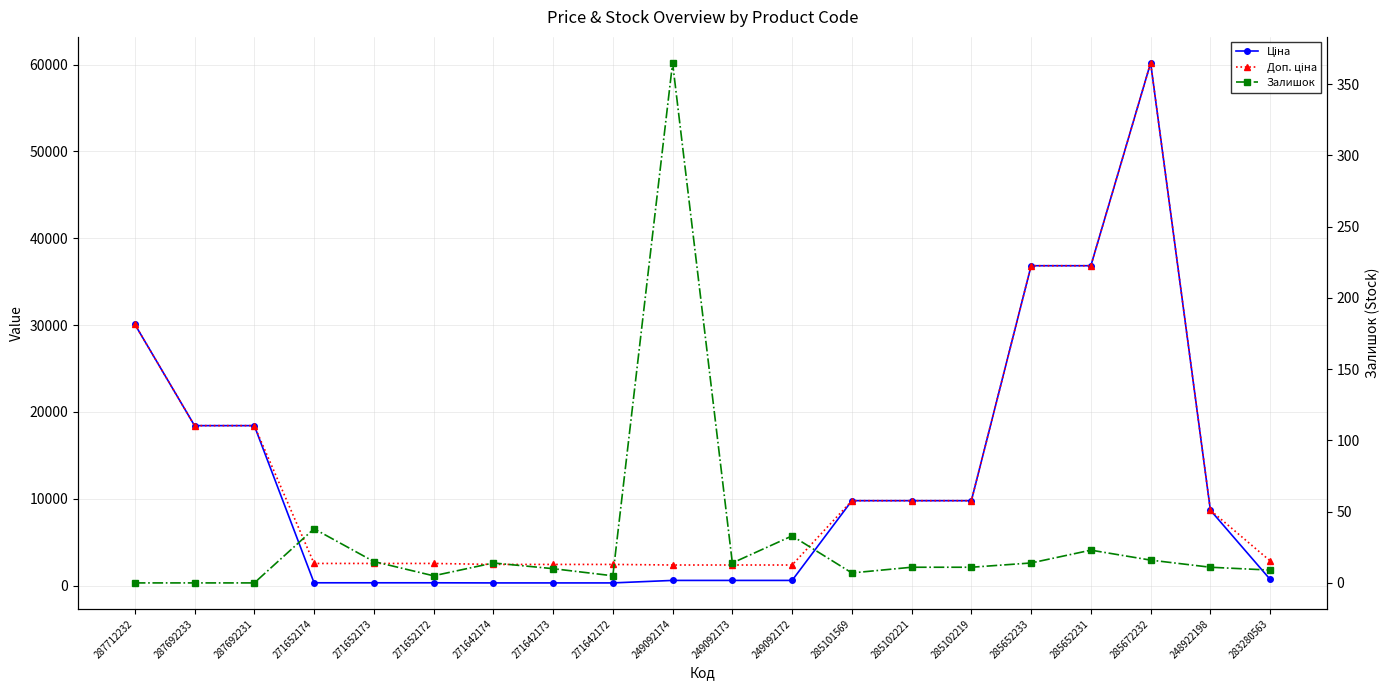

What is the maximum value shown in the chart?

60205.6